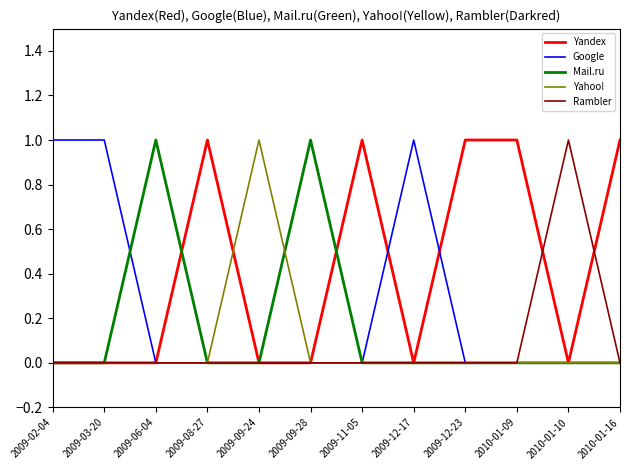

The Google series shows 1 at 2009-12-17. True or false?

True